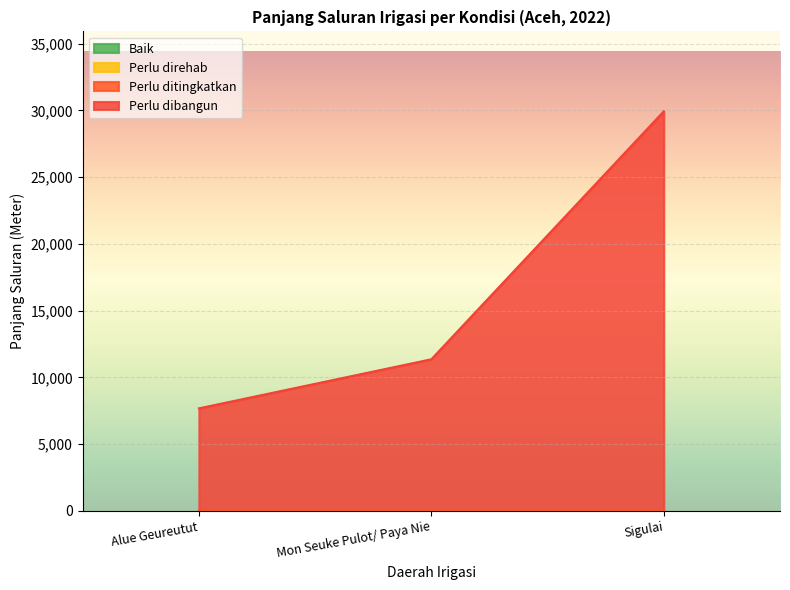

Reading left to right, what are all the values shown in this chart?

Baik: 0.0	0.0	0.0
Perlu direhab: 0.0	0.0	0.0
Perlu ditingkatkan: 0.0	0.0	0.0
Perlu dibangun: 7681.3	11358.9	29933.1